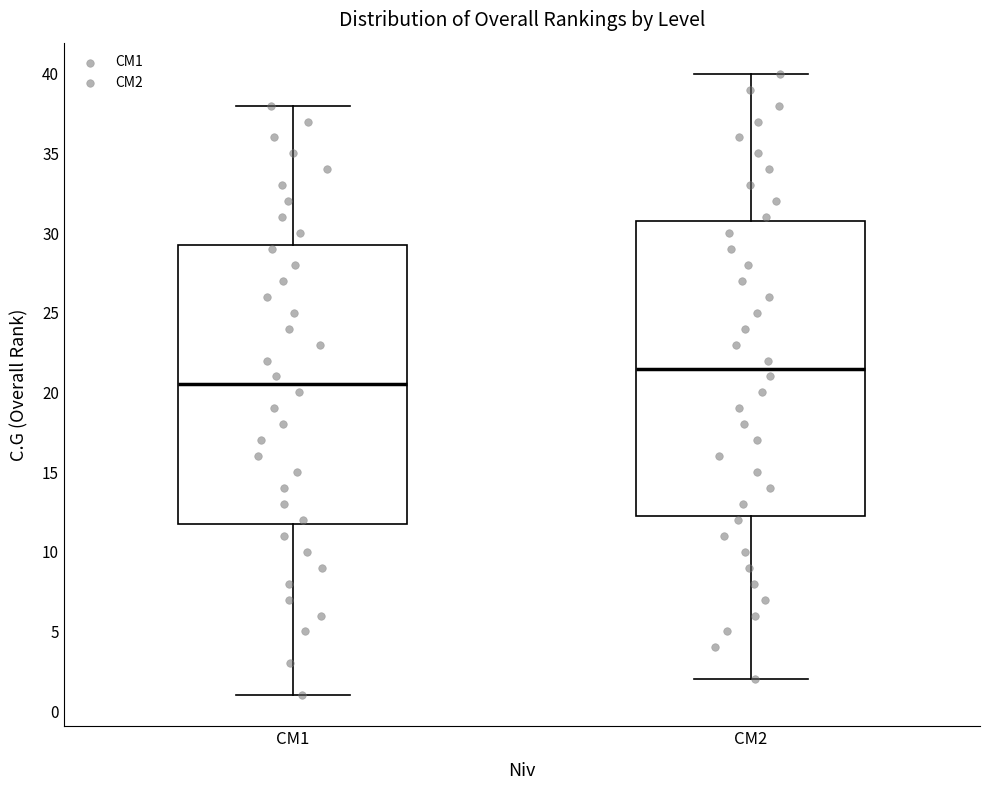

Reading left to right, transcribe this box plot: for each box, give where its median line is, the range the box spans, and where its two whiskers end, as read against the y-axis. The values are not printed on the chart, so give them approximately, as read against the axis.

CM1: median 20.5, box 12.0 to 29.5, whiskers 1.0 to 38.0
CM2: median 21.5, box 12.5 to 31.0, whiskers 2.0 to 40.0